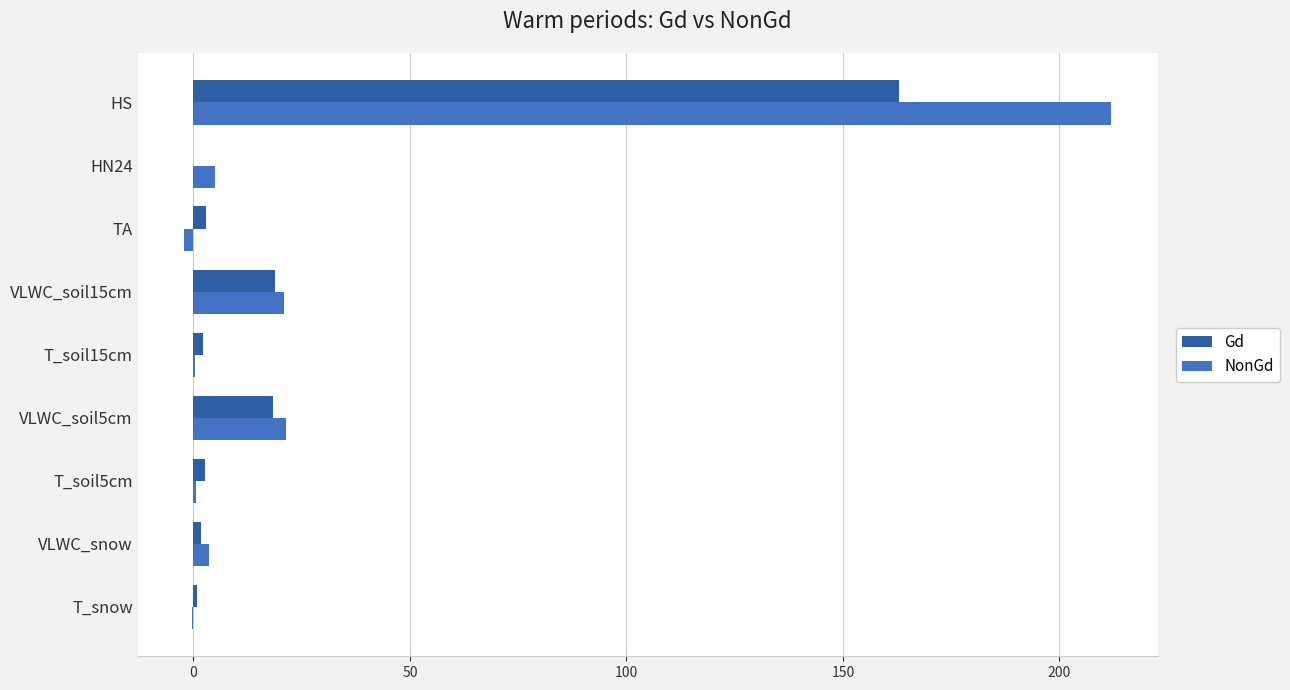

What is the greatest value displayed?

212.0